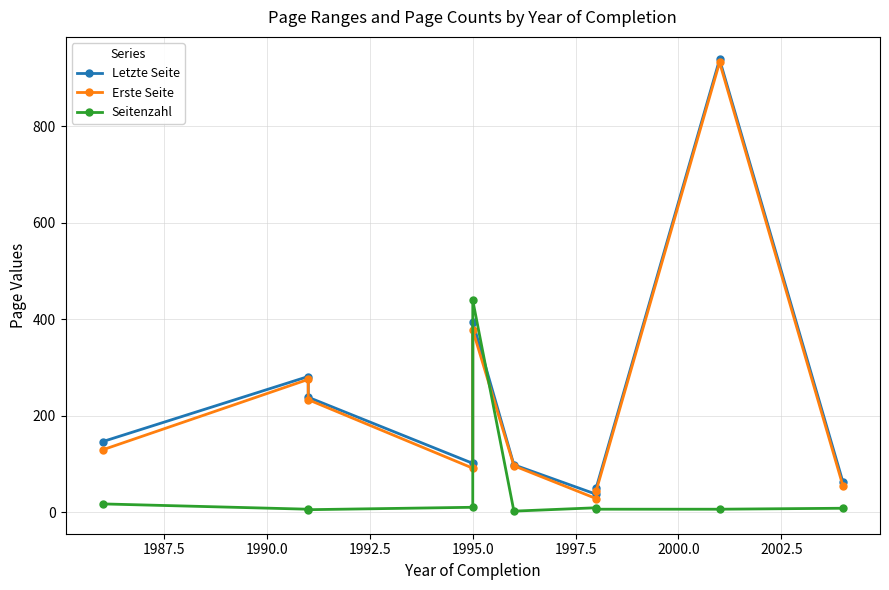

List the series in order of their peak value, lowest first.

Seitenzahl, Erste Seite, Letzte Seite